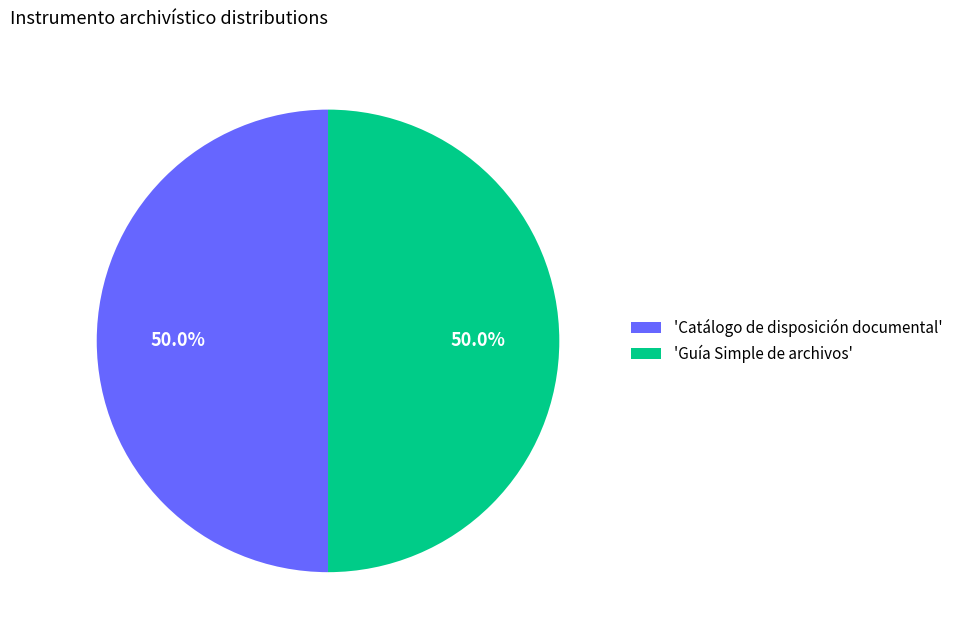

How much of the chart is everything except 'Guía Simple de archivos'?

50.0%